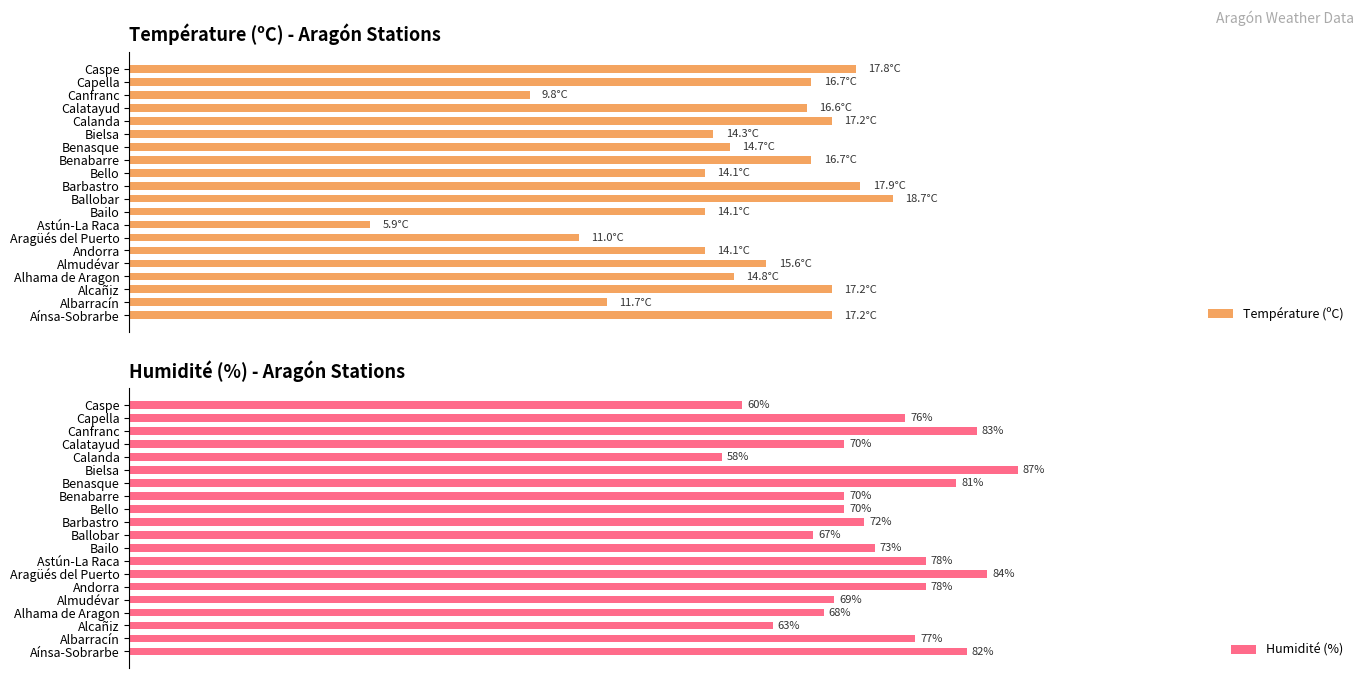

At which label does Humidité (%) reach its minimum?

Calanda